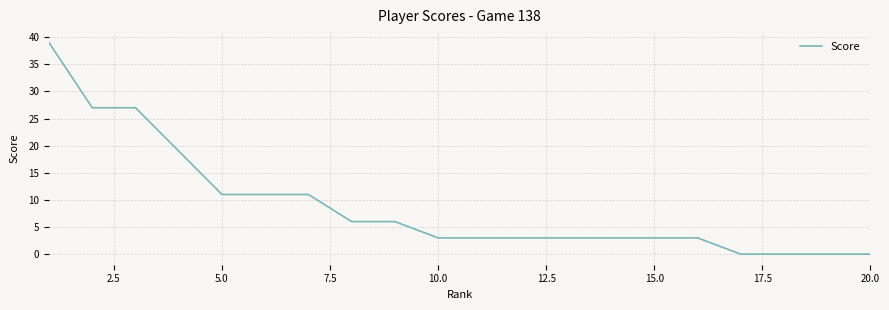

What is the difference between the maximum and minimum values?

39